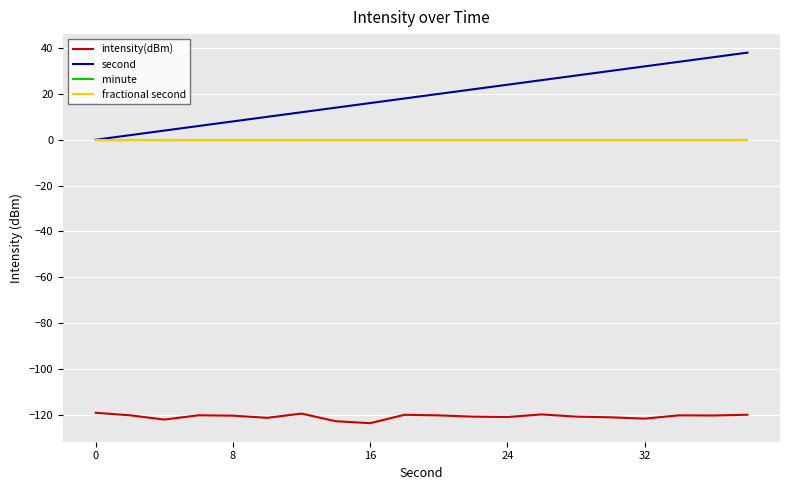

Does the chart have visible grid lines?

Yes